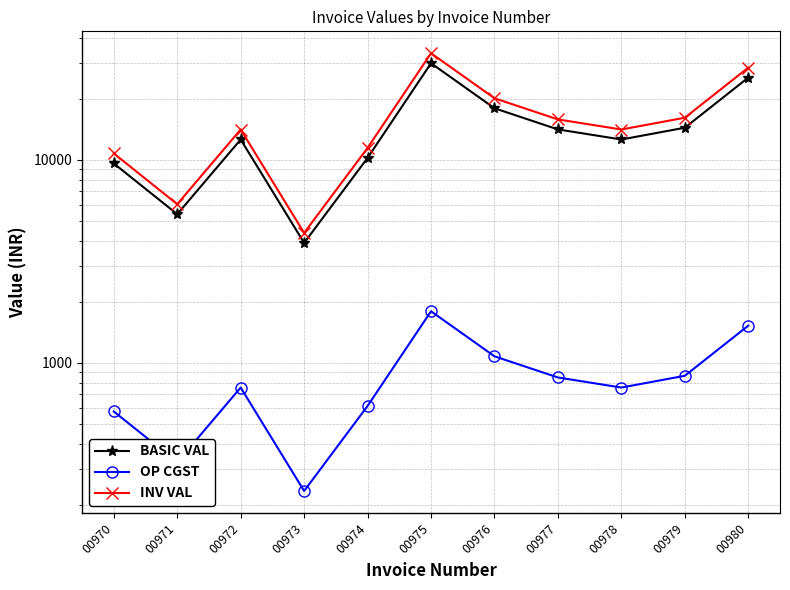

The value of BASIC VAL at 00977 is 14125.0. True or false?

True